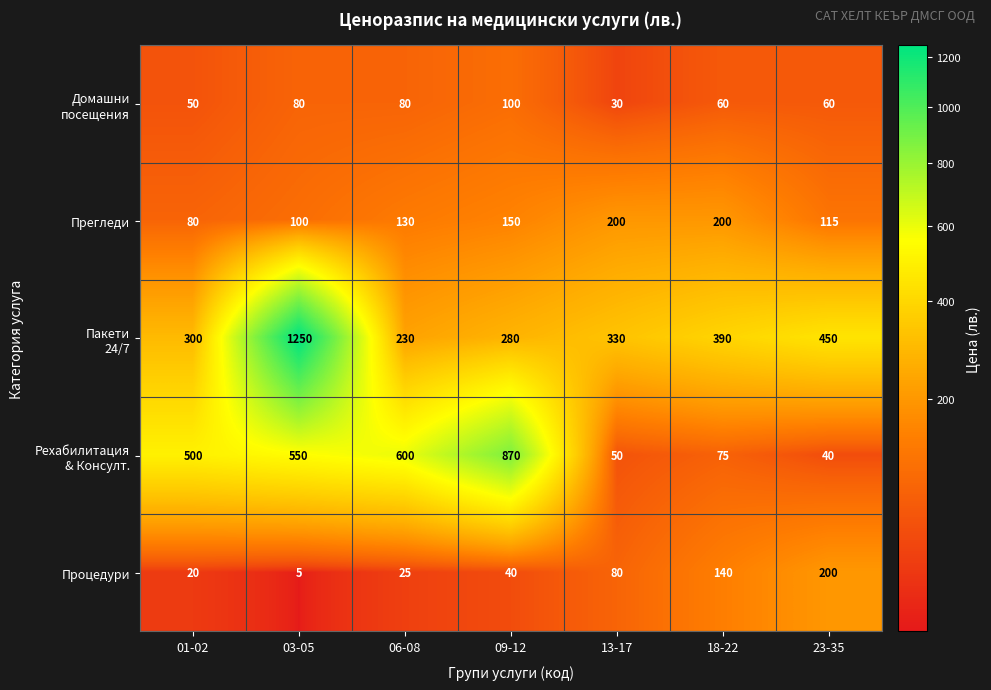

What is the minimum value shown in the chart?

5